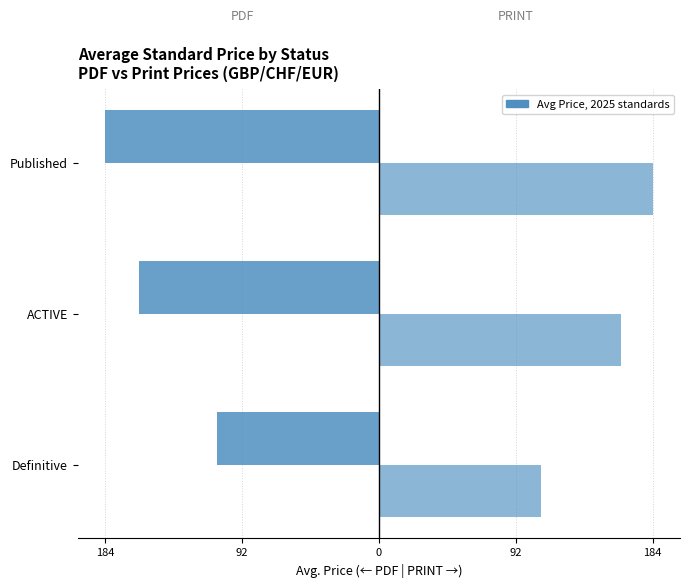

Are the bars grouped side by side (vs. stacked)?

Yes